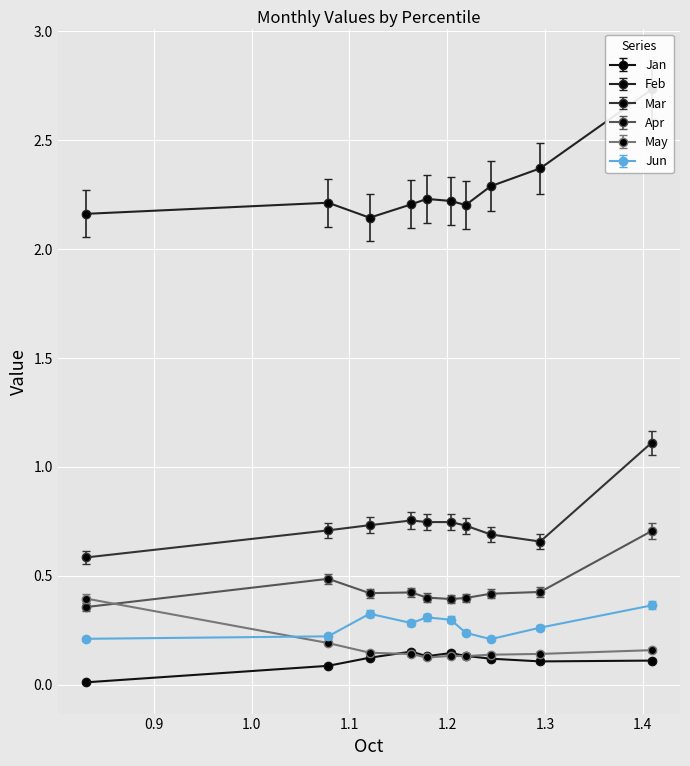

Is it true that Feb equals 2.2 at pct45?

True